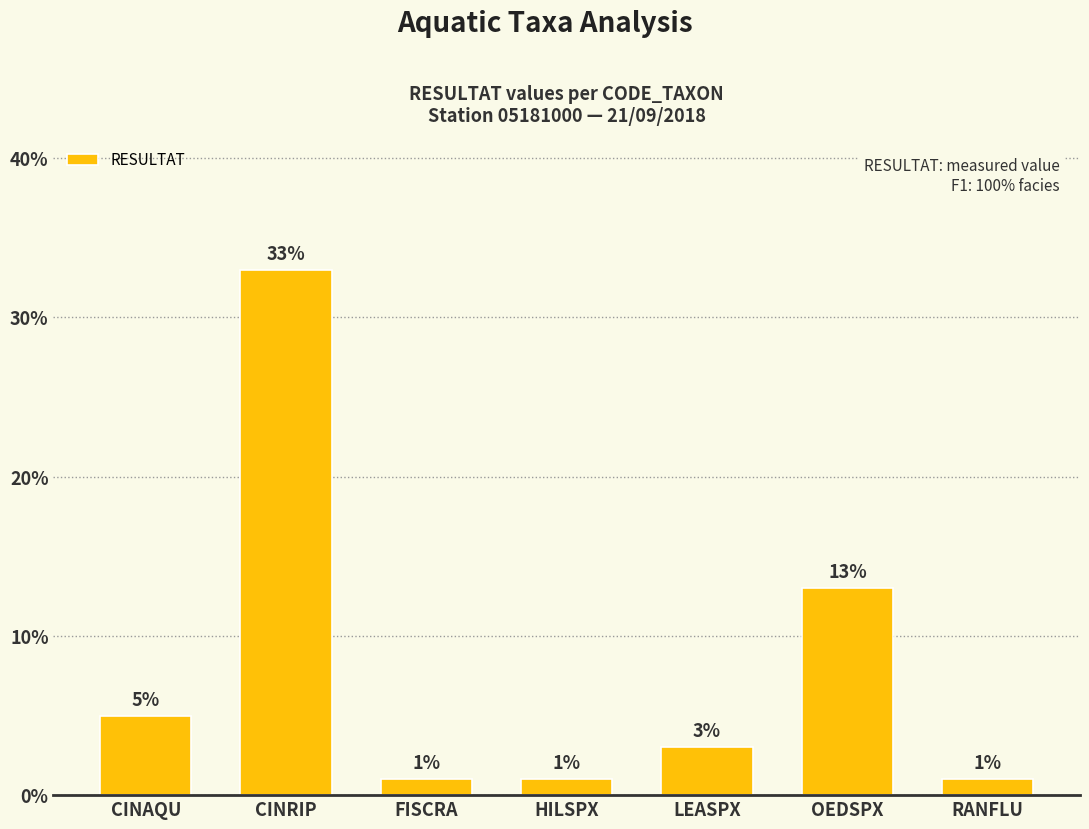

Does the chart contain any negative values?

No